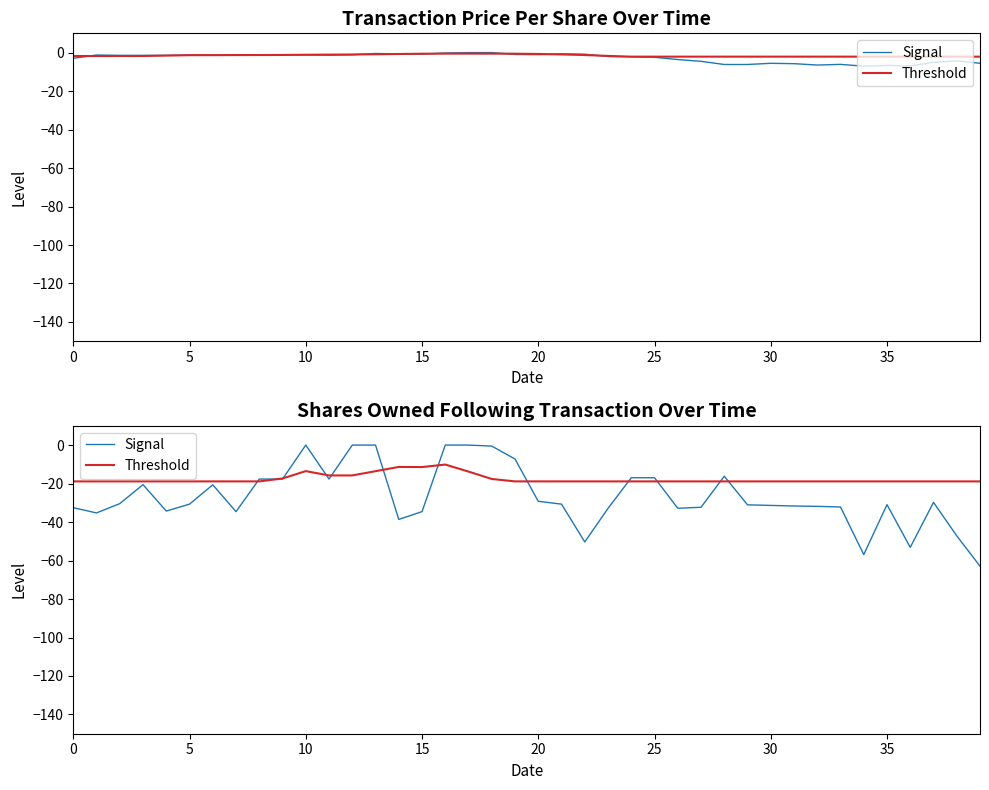

True or false: Threshold has a value of -13.5 at 10.

True